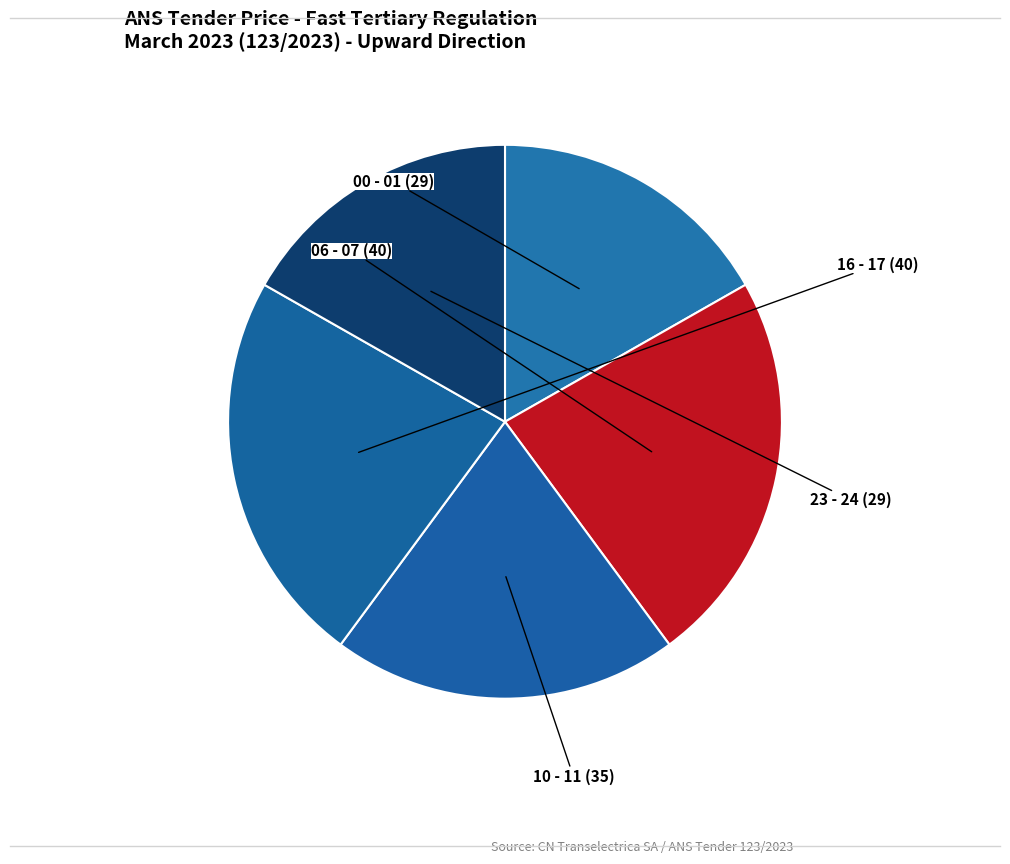

Is there any slice that represents more than half of the pie?

No